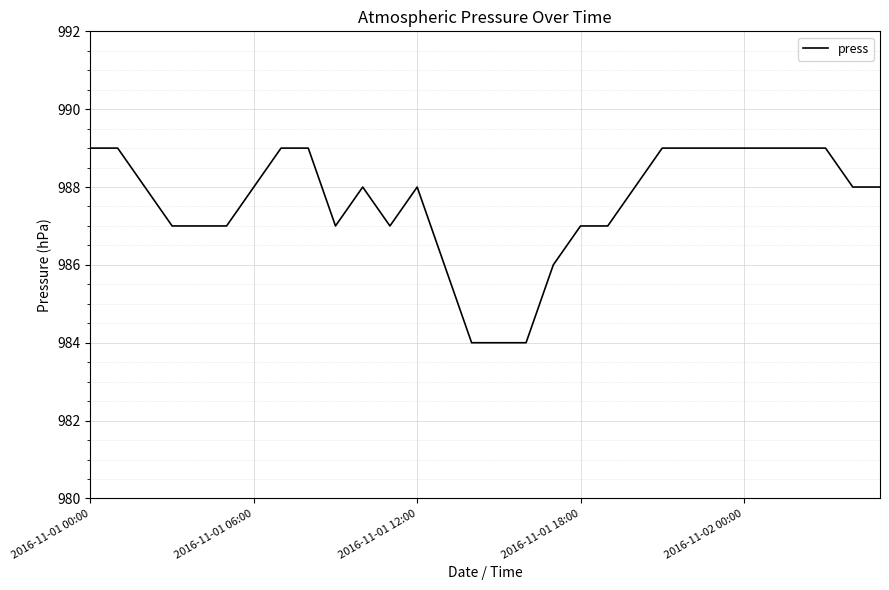

What is the maximum value shown in the chart?

989